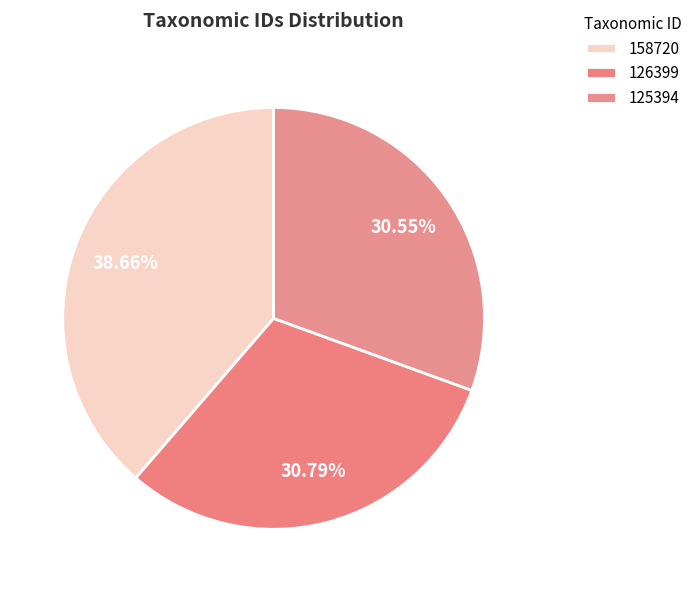

What portion of the pie excludes 158720?

61.3%